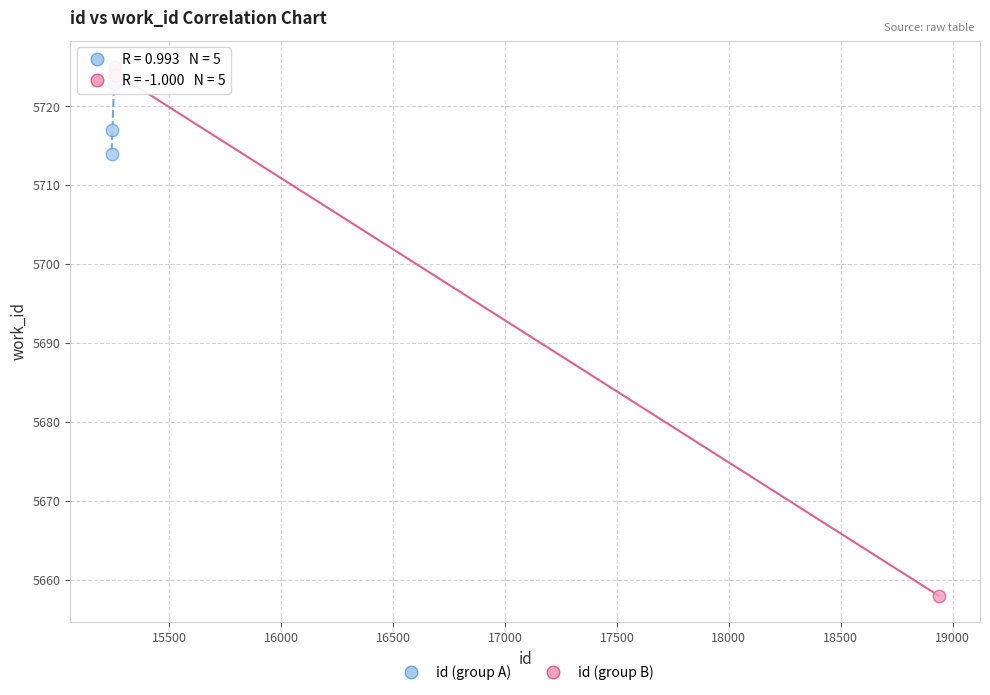

Which series reaches the minimum Y coordinate?

id (group B)